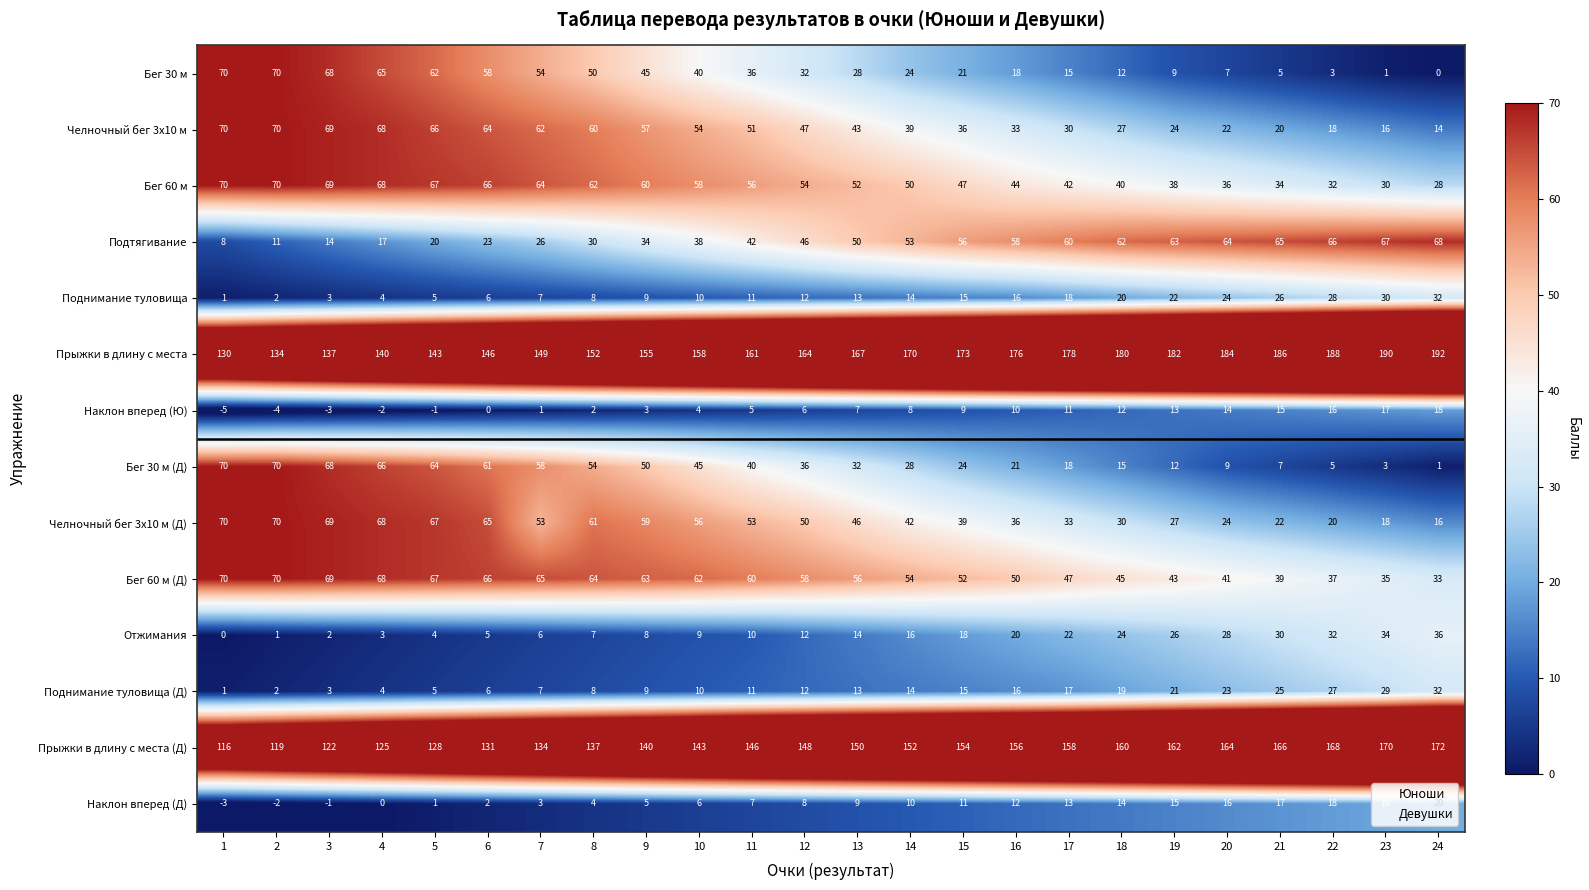

At how many categories does at least one series exceed 116?

24